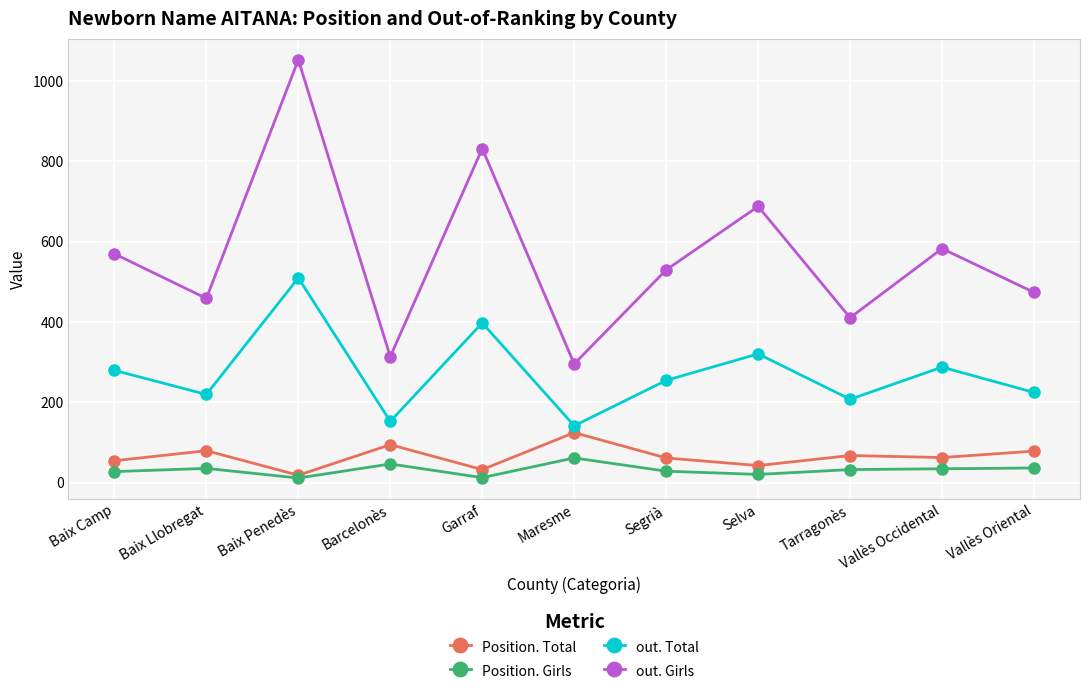

What is the spread (max minus min) of values at Vallès Oriental?

437